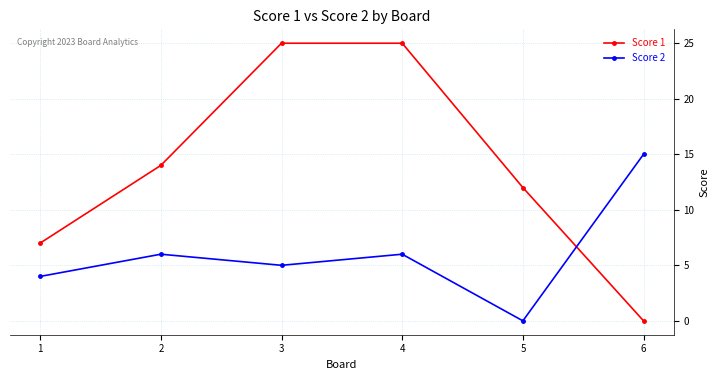

The value of Score 2 at 6 is 21. True or false?

False